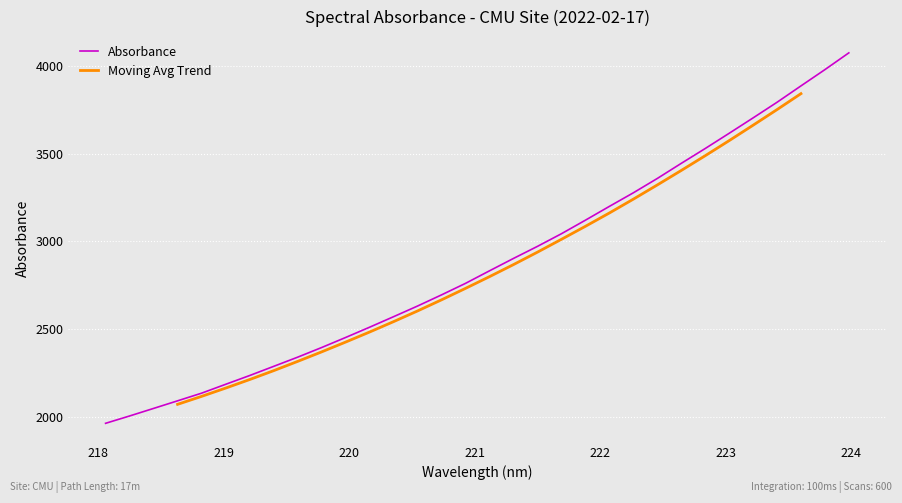

What is the difference between the maximum and minimum values?

2108.7